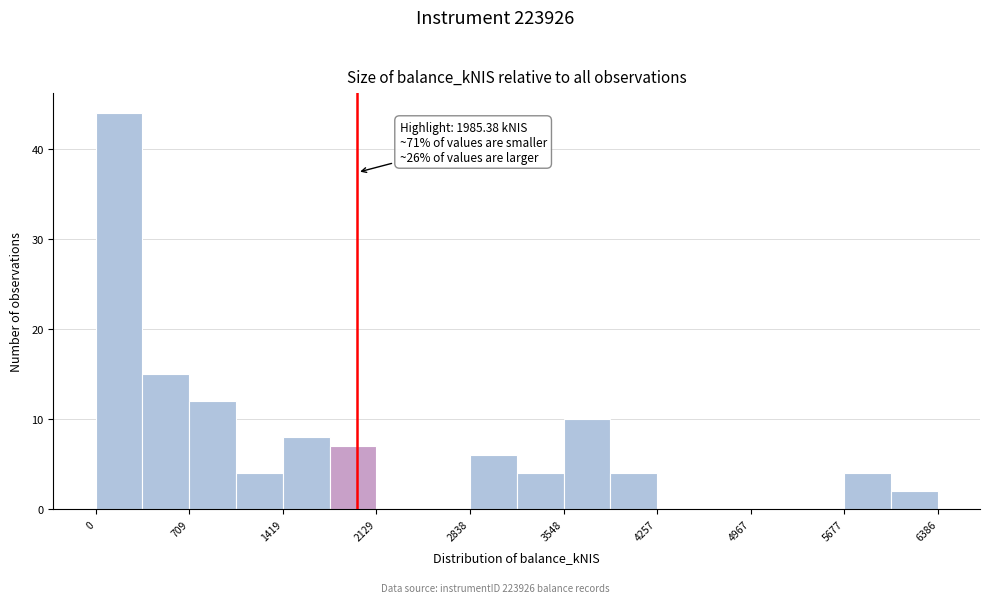

Around what value on the x-axis is the tallest bar? Give the approximate position of its centre, as read against the axis.

200